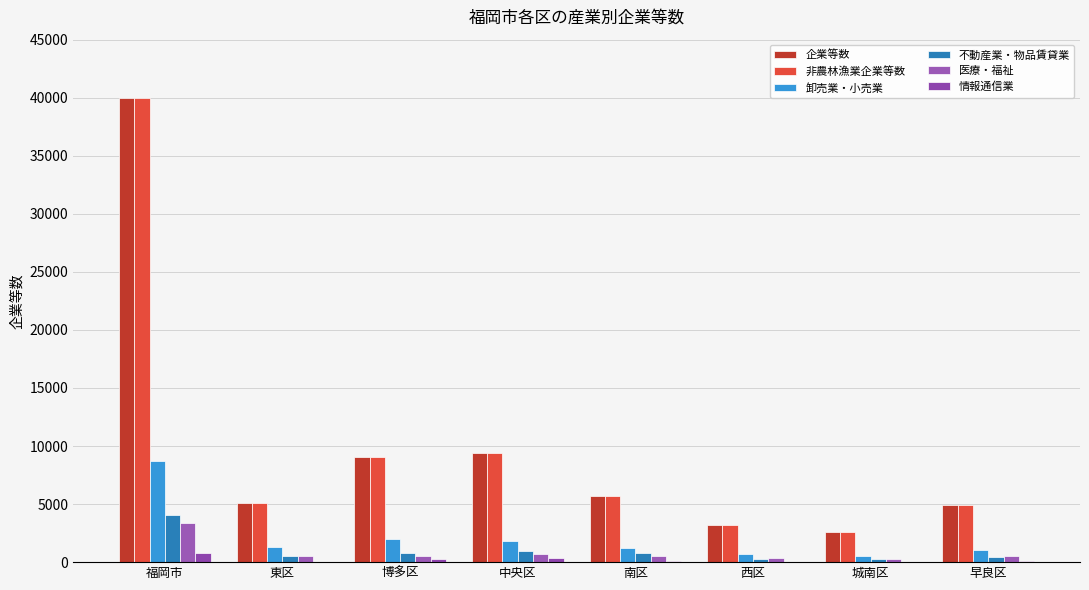

What is the approximate value of 企業等数 at 東区, to the nearest 10?

5110